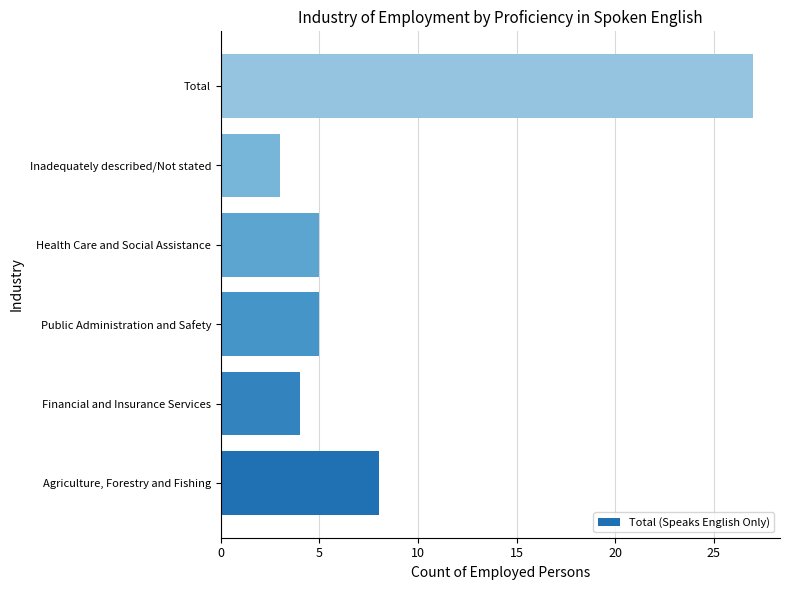

Is it true that the value at Inadequately described/Not stated is 3?

True